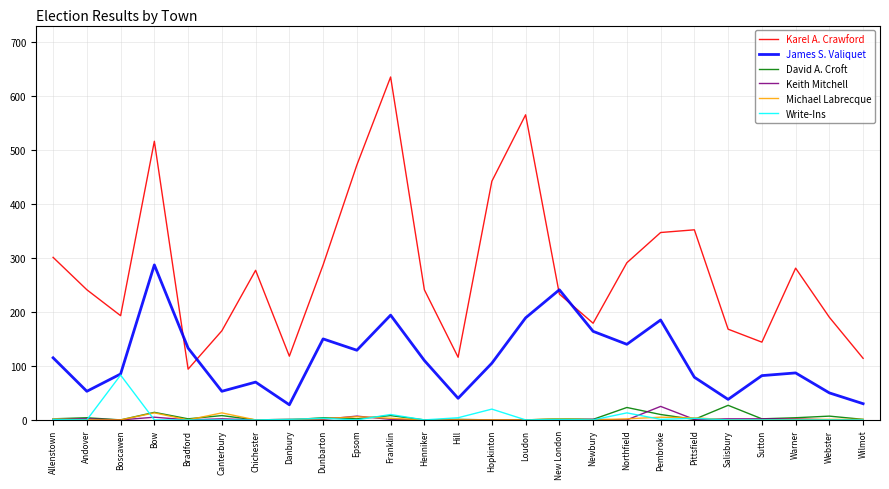

What is the highest value of the Karel A. Crawford series?

635